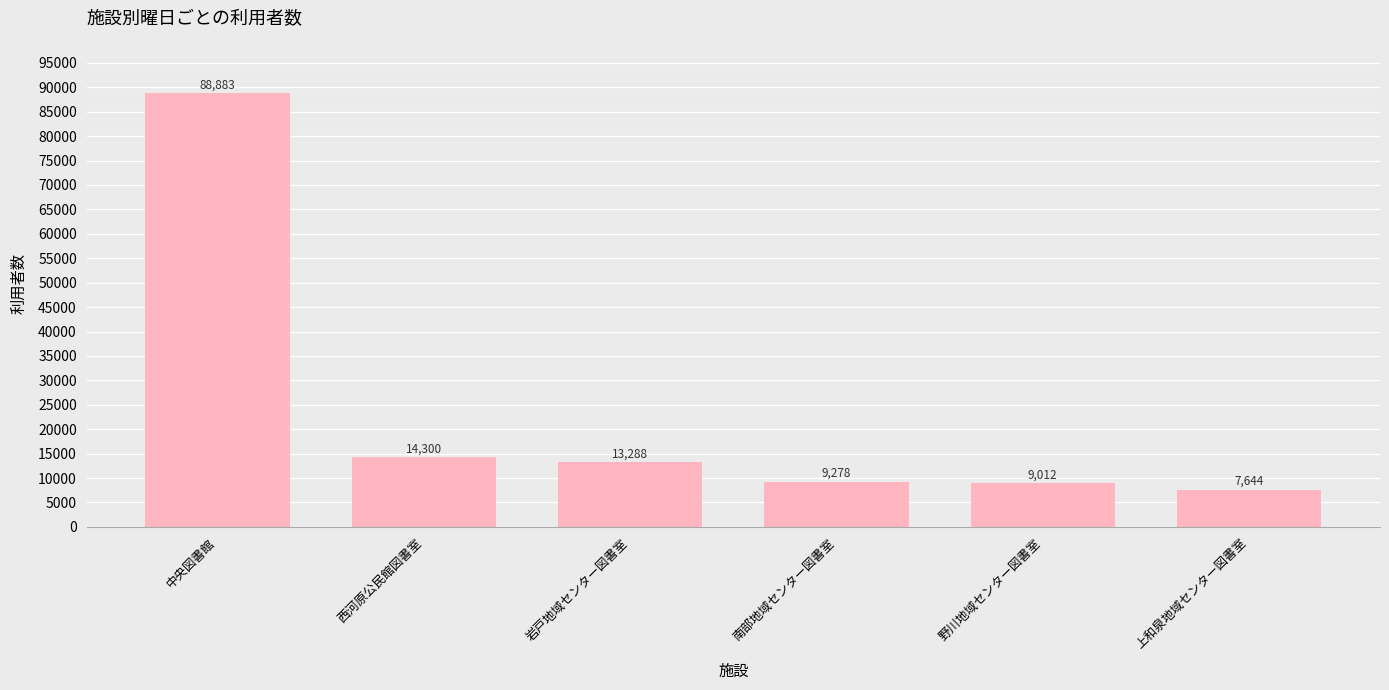

What is the label of the 1st bar from the right?

上和泉地域センター図書室